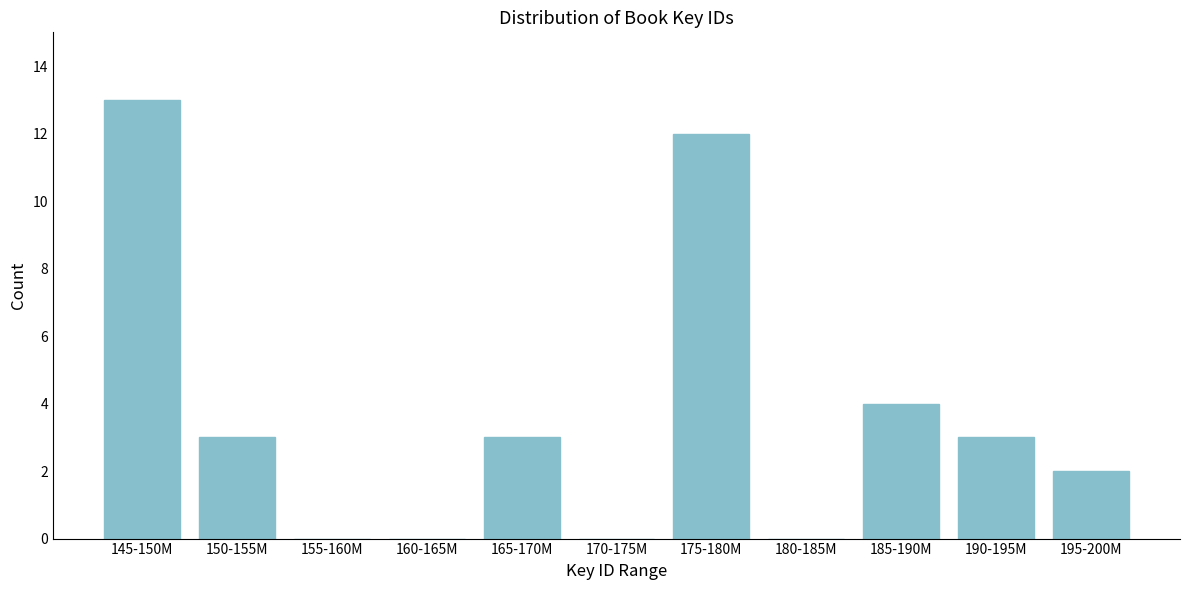

Reading right to left, transcribe all the data shown in this chart.

195-200M=2	190-195M=3	185-190M=4	180-185M=0	175-180M=12	170-175M=0	165-170M=3	160-165M=0	155-160M=0	150-155M=3	145-150M=13